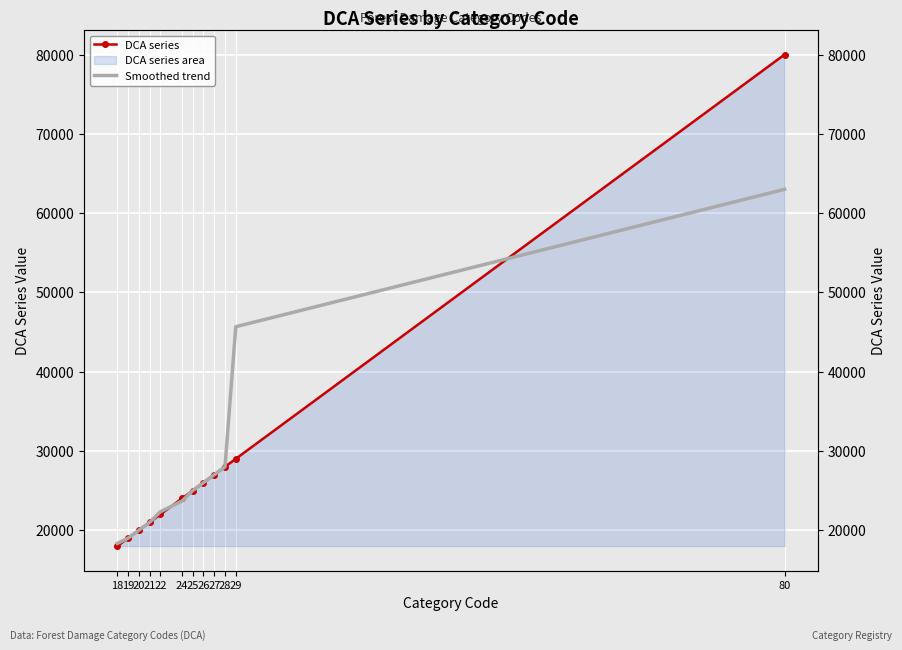

What is the sum of the DCA series values at 22 and 19?

41000